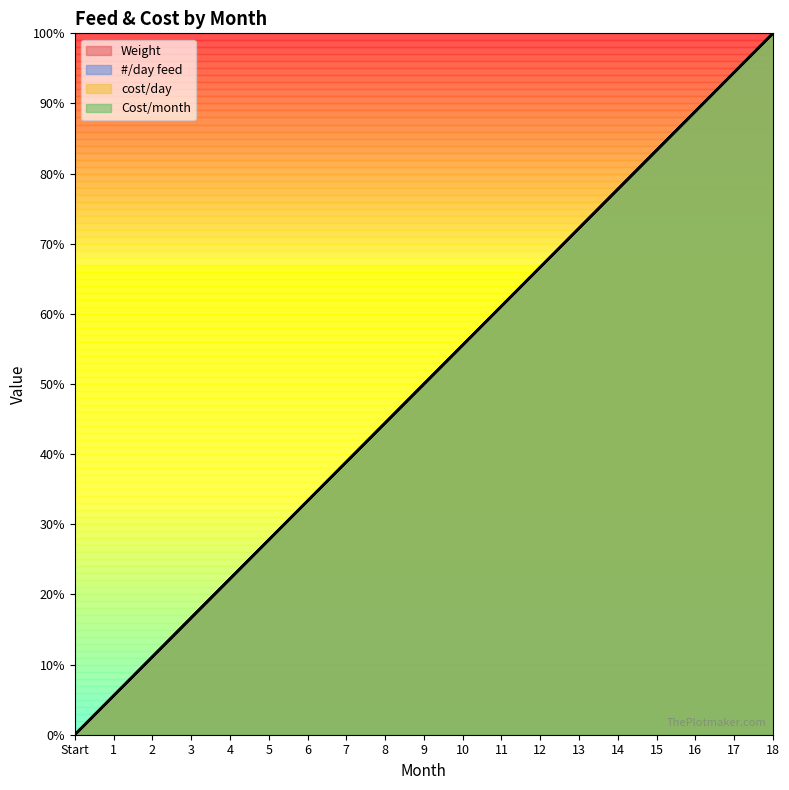

How many times do #/day feed and Cost/month cross each other?

4